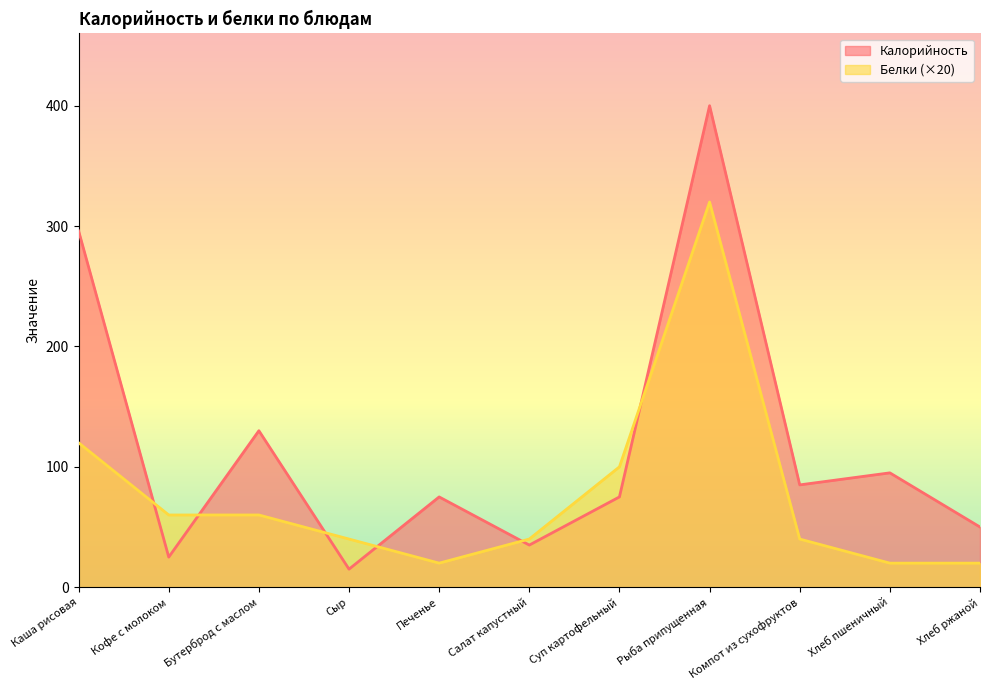

What position from the right is Рыба припущенная?

4